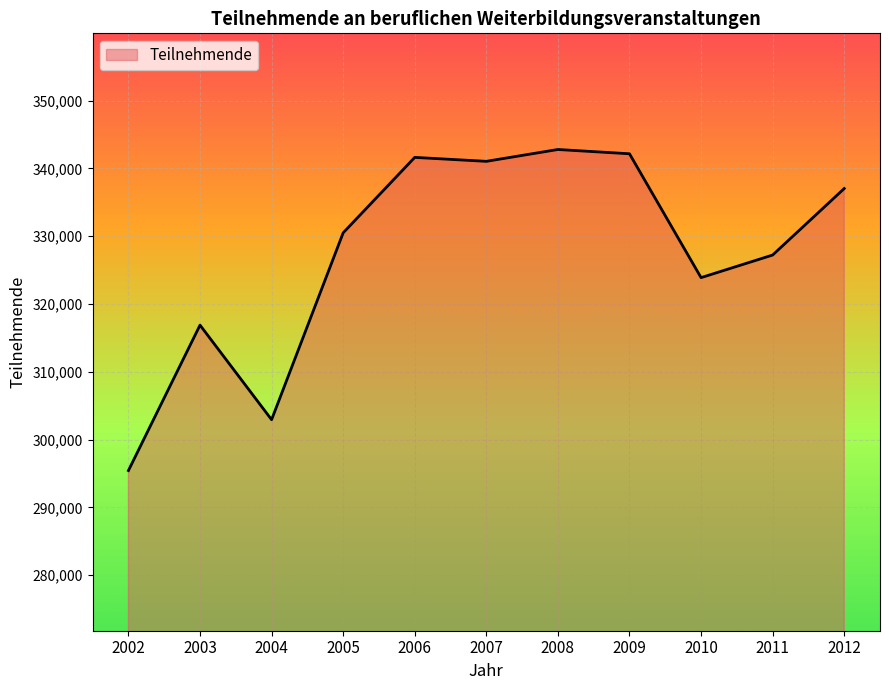

What is the smallest value displayed?

295425